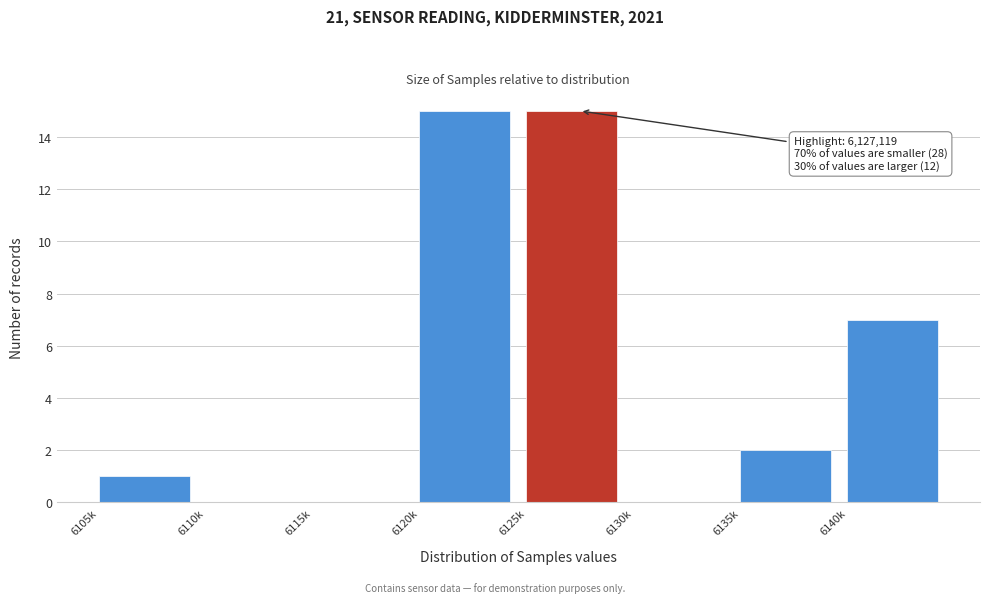

Reading left to right, transcribe all the data shown in this chart.

6105k=1	6110k=0	6115k=0	6120k=15	6125k=15	6130k=0	6135k=2	6140k=7